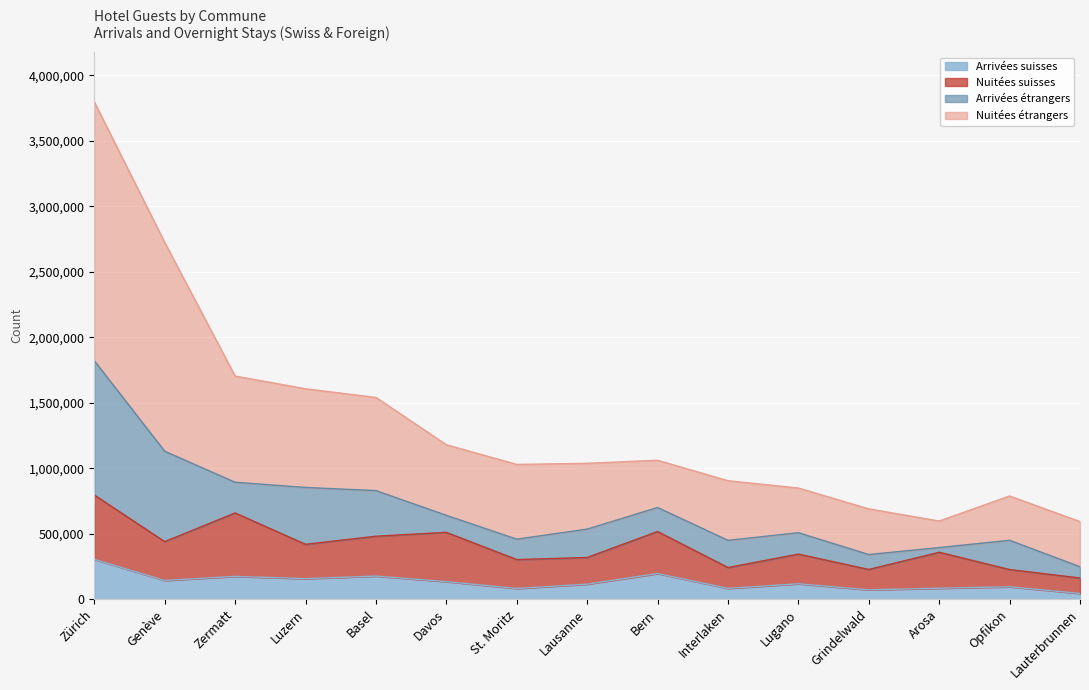

In Nuitées étrangers, how many points are higher than both neighbors (excluding endpoints)?

2